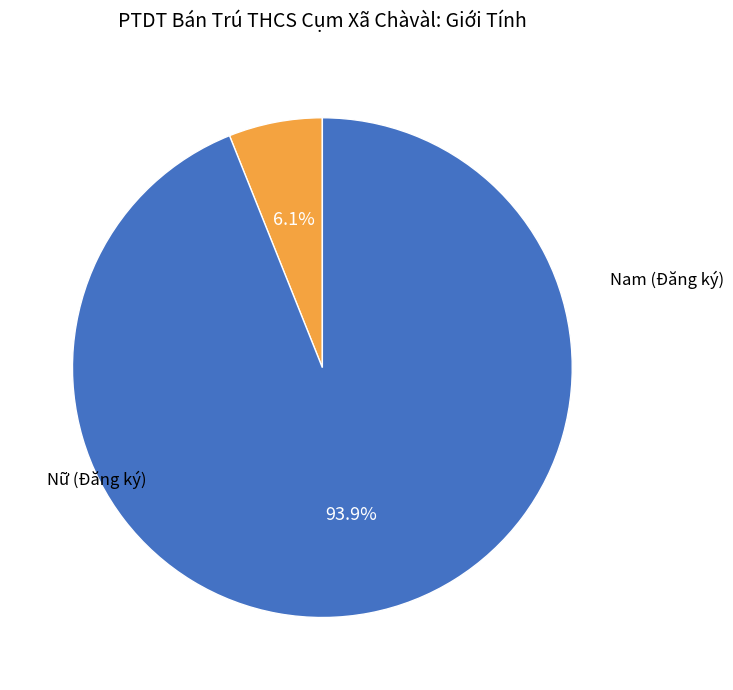

Is there a majority slice in this chart?

Yes